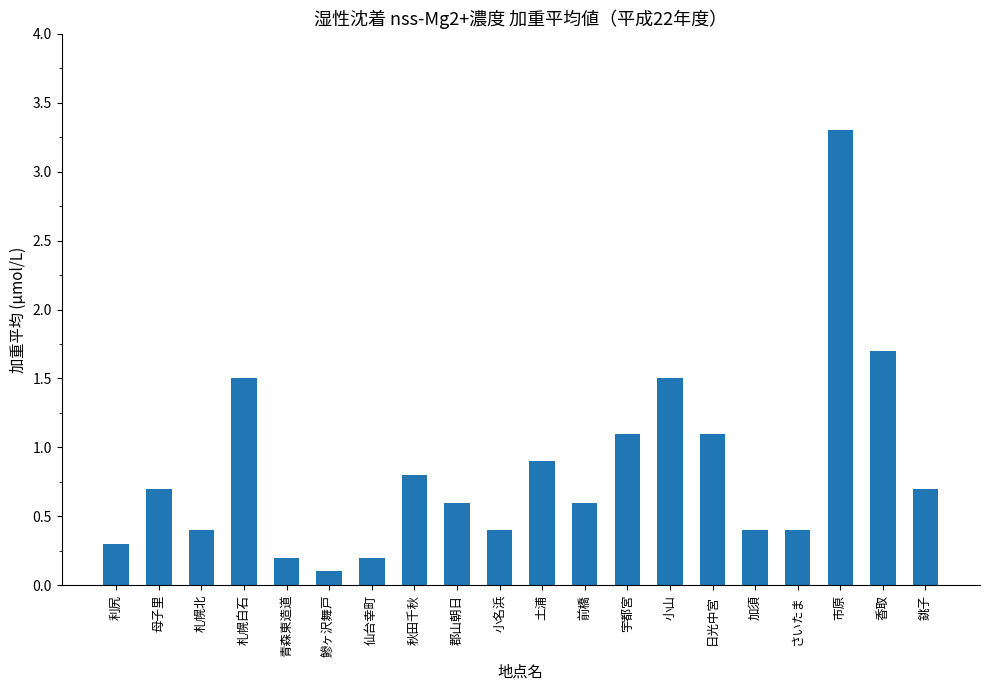

Which label corresponds to the smallest value in the chart?

鰺ヶ沢舞戸